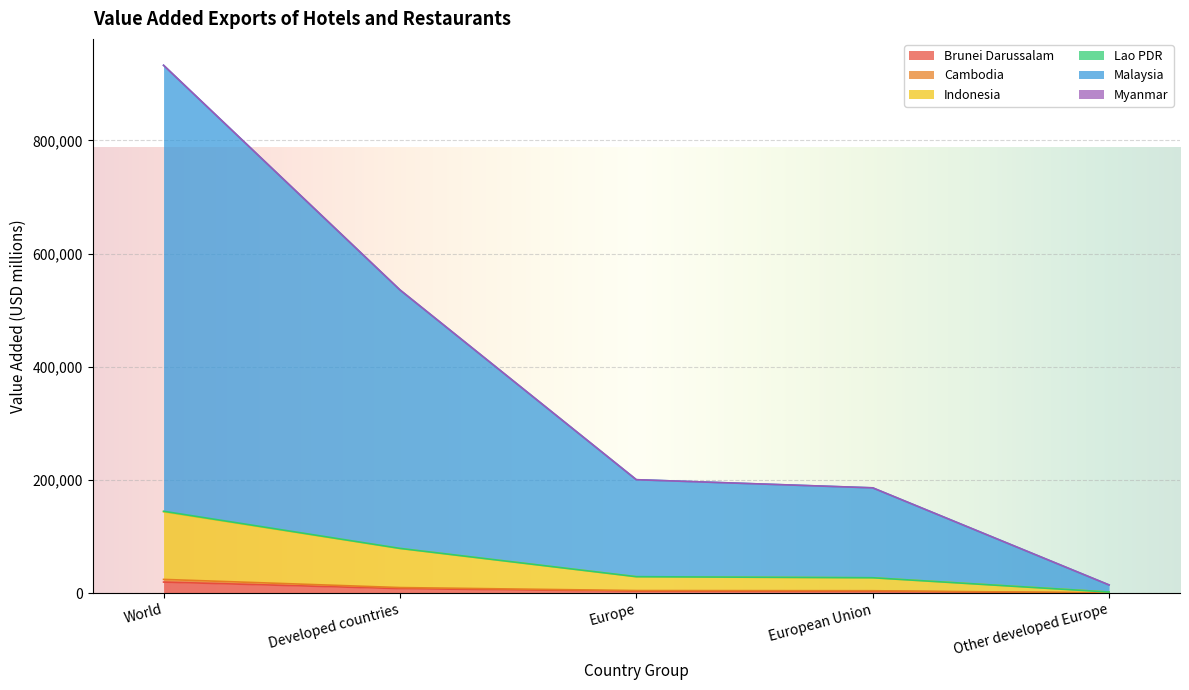

What is the sum of all Malaysia values?

1869728.9